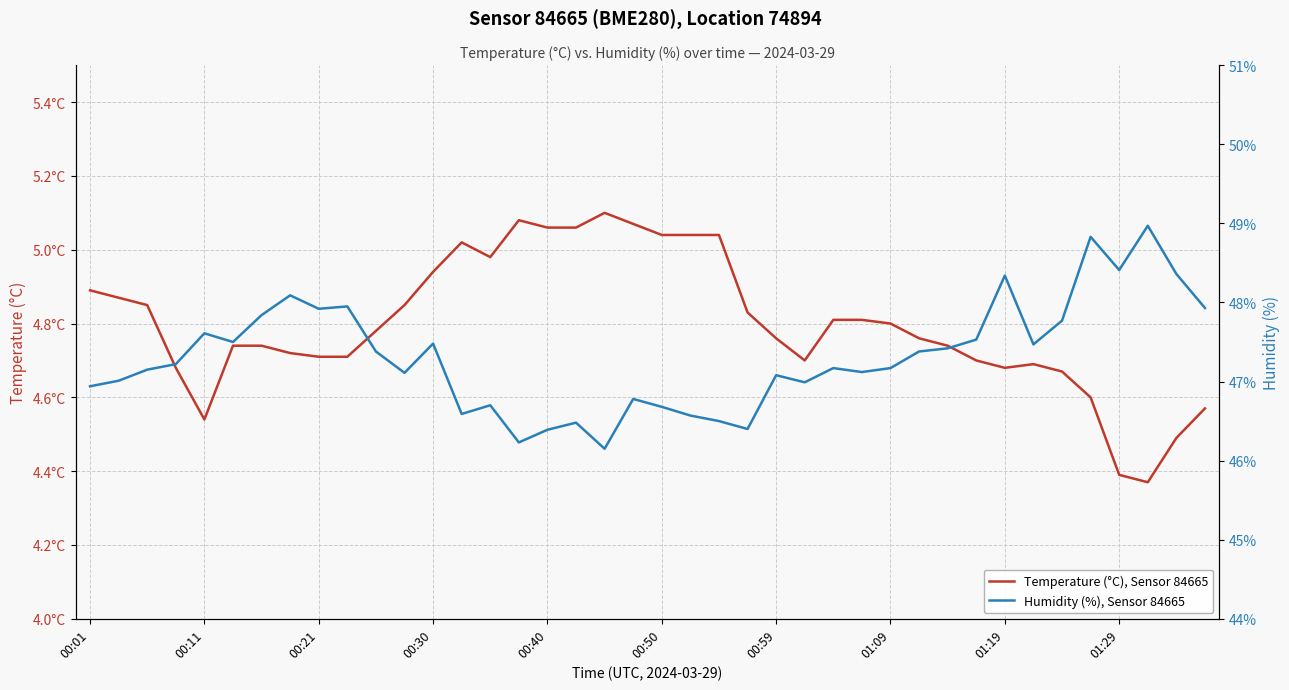

Reading left to right, what are all the values shown in this chart?

Temperature (°C), Sensor 84665: 4.9	4.9	4.8	4.7	4.5	4.7	4.7	4.7	4.7	4.7	4.8	4.8	4.9	5.0	5.0	5.1	5.1	5.1	5.1	5.1	5.0	5.0	5.0	4.8	4.8	4.7	4.8	4.8	4.8	4.8	4.7	4.7	4.7	4.7	4.7	4.6	4.4	4.4	4.5	4.6
Humidity (%), Sensor 84665: 46.9	47.0	47.1	47.2	47.6	47.5	47.8	48.1	47.9	48.0	47.4	47.1	47.5	46.6	46.7	46.2	46.4	46.5	46.1	46.8	46.7	46.6	46.5	46.4	47.1	47.0	47.2	47.1	47.2	47.4	47.4	47.5	48.3	47.5	47.8	48.8	48.4	49.0	48.4	47.9